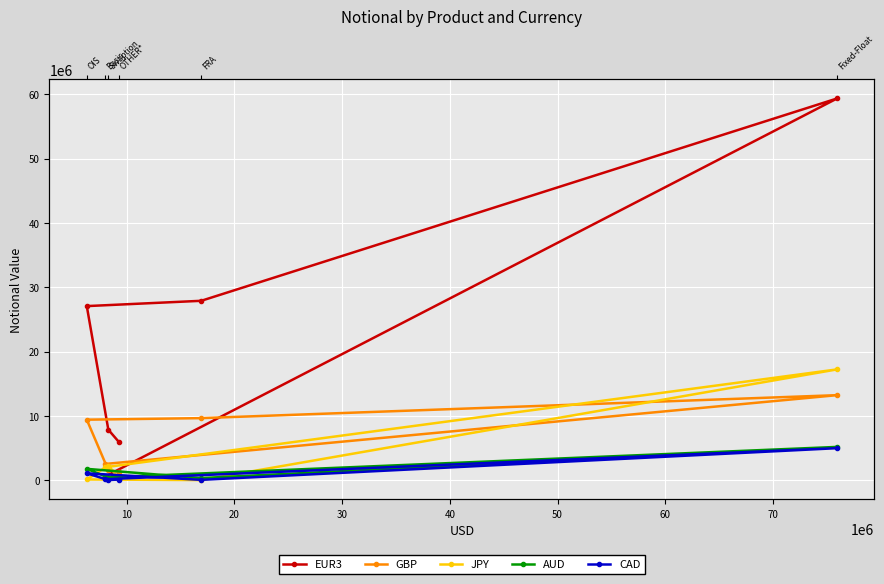

What is the value of the CAD point at the 4th from the left?

1065761